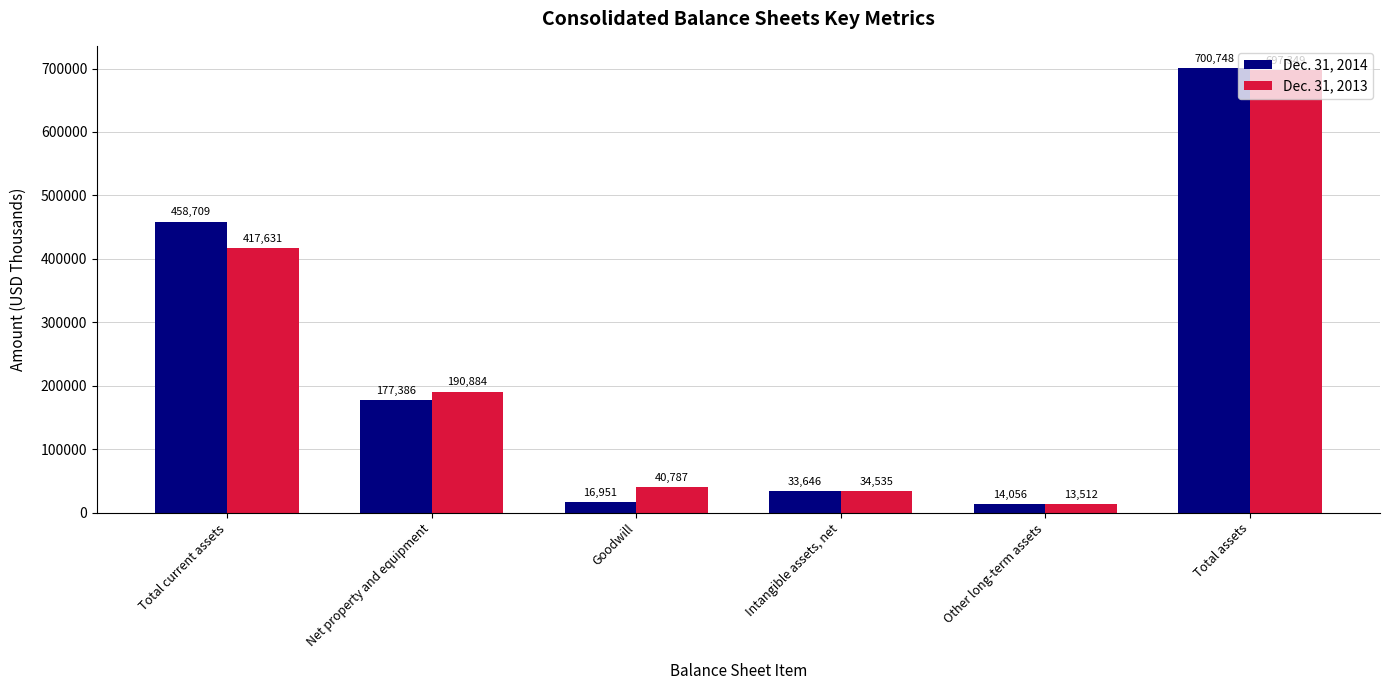

Reading left to right, what are all the values shown in this chart?

Dec. 31, 2014: 458709	177386	16951	33646	14056	700748
Dec. 31, 2013: 417631	190884	40787	34535	13512	697349